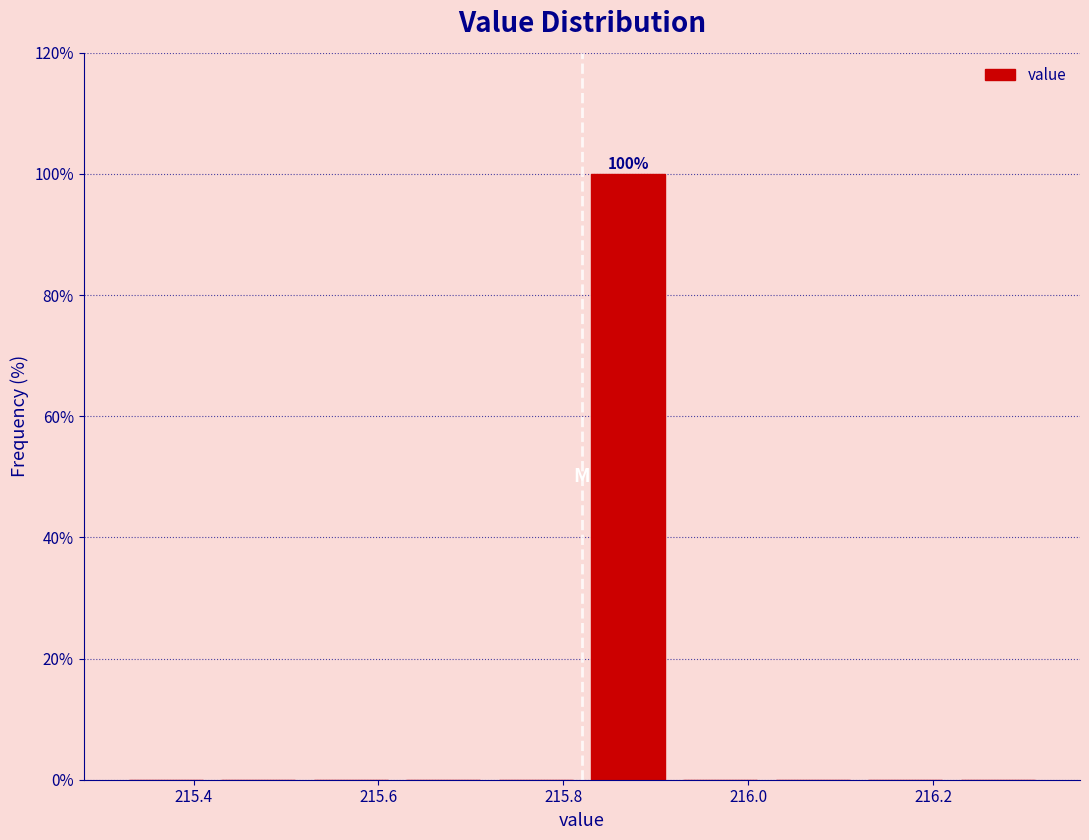

Over which range of the x-axis is the bar tallest?

215.82 to 215.92